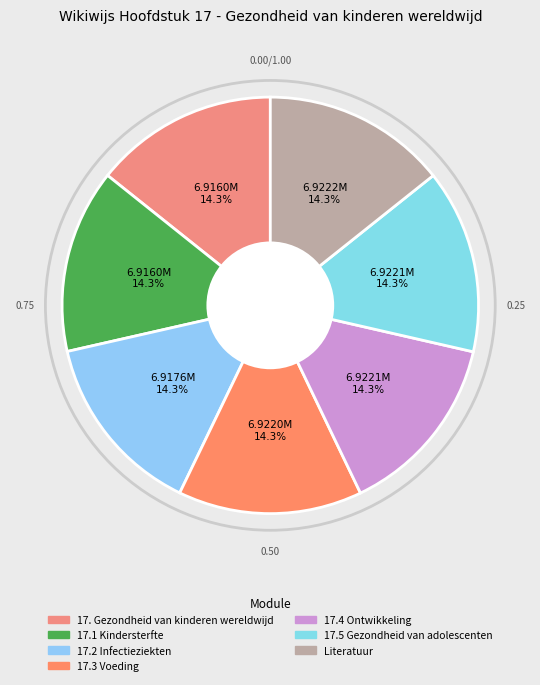

How many slices are in this pie chart?

7